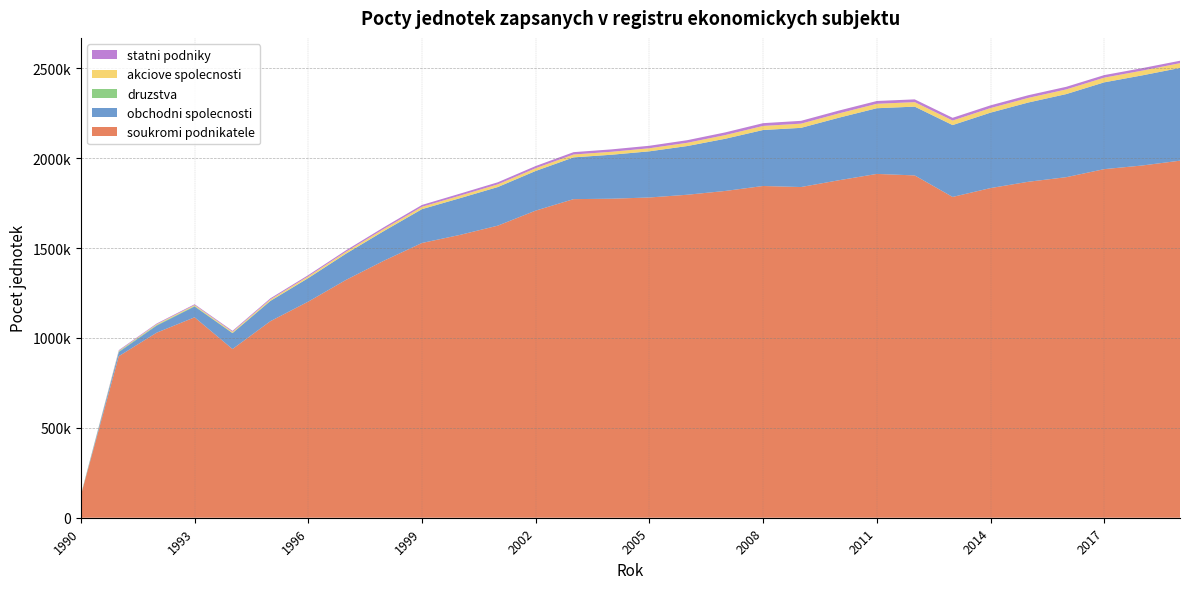

Reading left to right, what are all the values shown in this chart?

soukromi podnikatele: 1990=124455	1991=898564	1992=1029343	1993=1114621	1994=938221	1995=1093151	1996=1202097	1997=1323364	1998=1429946	1999=1528151	2000=1572917	2001=1624445	2002=1708204	2003=1771945	2004=1774264	2005=1781146	2006=1796336	2007=1817408	2008=1845016	2009=1839233	2010=1876998	2011=1912154	2012=1903871	2013=1784155	2014=1833441	2015=1868632	2016=1894086	2017=1938739	2018=1958944	2019=1985864
obchodni spolecnosti: 1990=658	1991=23112	1992=39495	1993=60376	1994=88424	1995=112514	1996=130626	1997=145859	1998=165123	1999=188058	2000=204075	2001=214637	2002=220461	2003=232204	2004=244537	2005=256657	2006=270884	2007=290218	2008=311309	2009=329100	2010=347753	2011=365293	2012=382478	2013=399571	2014=419444	2015=440757	2016=462099	2017=482658	2018=501187	2019=515694
druzstva: 1990=3505	1991=3737	1992=3272	1993=2920	1994=1522	1995=1003	1996=694	1997=550	1998=332	1999=255	2000=200	2001=177	2002=145	2003=126	2004=107	2005=102	2006=93	2007=85	2008=78	2009=76	2010=68	2011=61	2012=63	2013=67	2014=66	2015=61	2016=58	2017=56	2018=51	2019=46
akciove spolecnosti: 1990=0	1991=2541	1992=4076	1993=4813	1994=6017	1995=7564	1996=9255	1997=10353	1998=11697	1999=13009	2000=14092	2001=14845	2002=15260	2003=15903	2004=16403	2005=17031	2006=18093	2007=20455	2008=22700	2009=23312	2010=23991	2011=24667	2012=25057	2013=25255	2014=25439	2015=25710	2016=26005	2017=26197	2018=26391	2019=26556
statni podniky: 1990=0	1991=3977	1992=4041	1993=4617	1994=5214	1995=6172	1996=6806	1997=7826	1998=9276	1999=10236	2000=11007	2001=11536	2002=12085	2003=13078	2004=13334	2005=13839	2006=14391	2007=14887	2008=15338	2009=15636	2010=15690	2011=15536	2012=15362	2013=15216	2014=15154	2015=14831	2016=14446	2017=14103	2018=13783	2019=13463